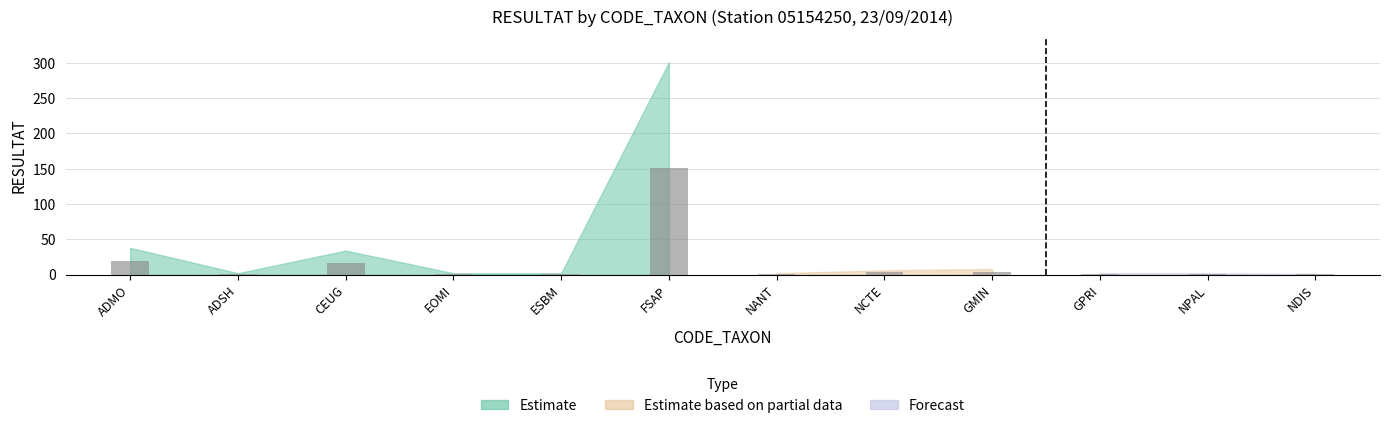

Reading left to right, what are all the values shown in this chart?

38	2	34	2	2	301	2	6	8	2	2	1